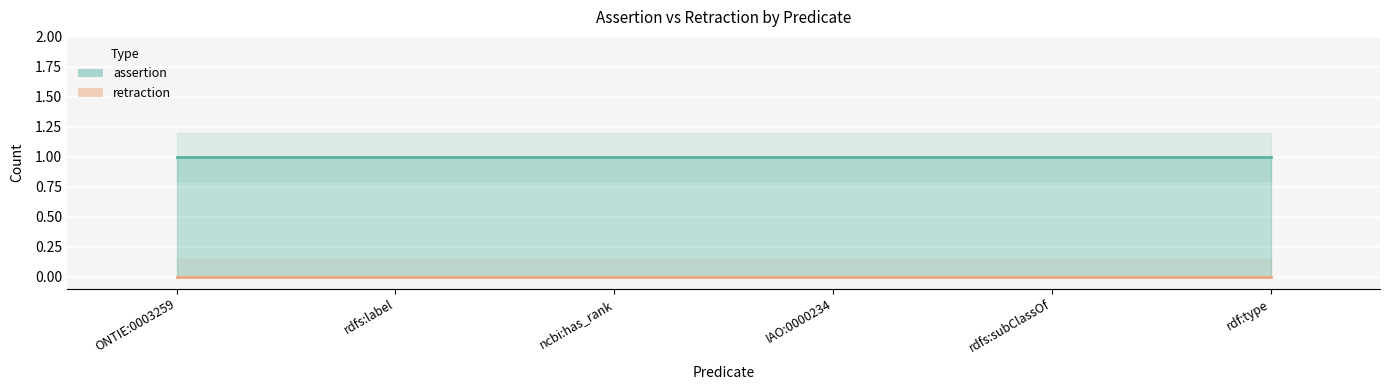

Which category has the lowest value in the retraction series?

ONTIE:0003259